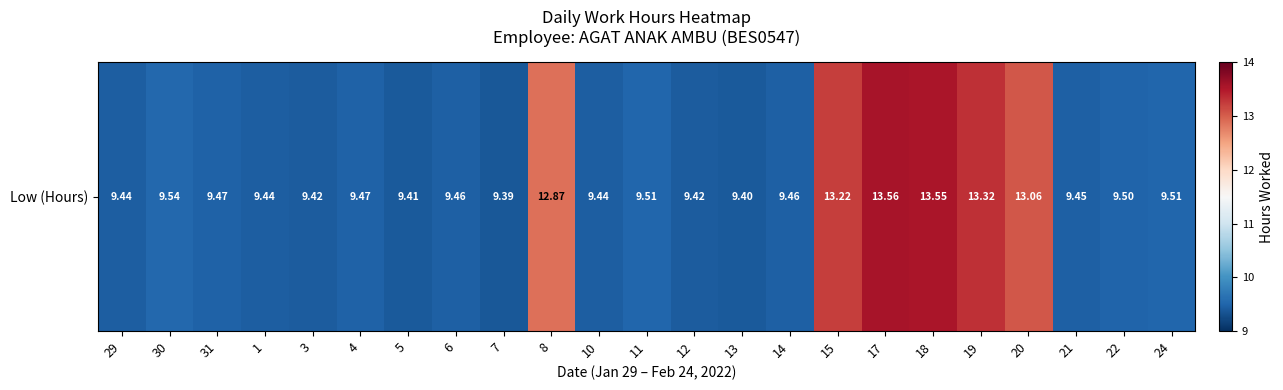

Approximately how many times larger is the value at 18 compared to 20?

1.0